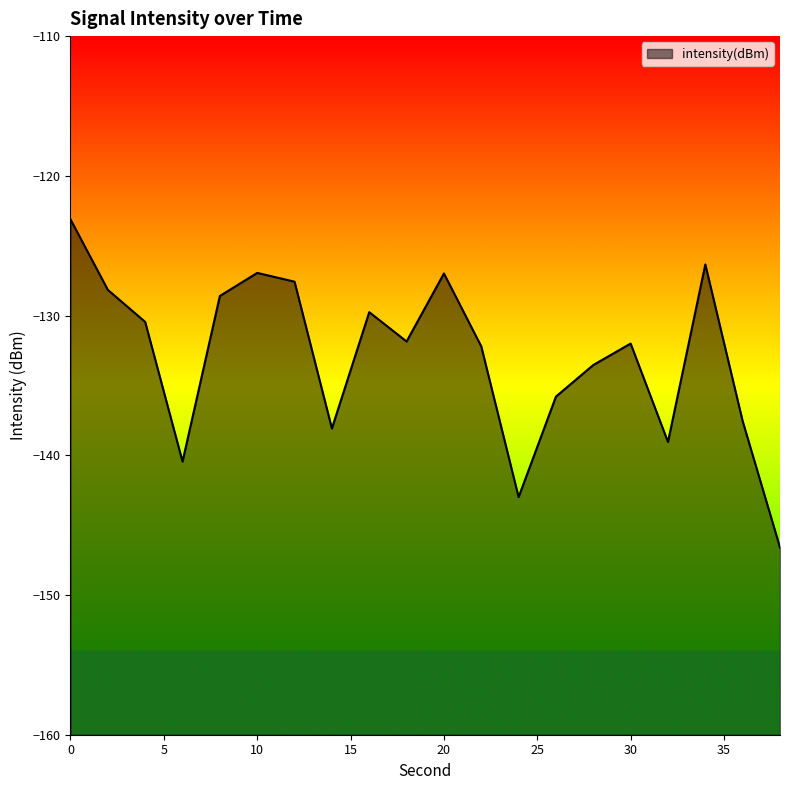

Reading left to right, extract all data points from this chart.

0=-123.1	2=-128.2	4=-130.5	6=-140.4	8=-128.6	10=-126.9	12=-127.6	14=-138.1	16=-129.8	18=-131.9	20=-127.0	22=-132.2	24=-143.0	26=-135.8	28=-133.5	30=-132.0	32=-139.0	34=-126.3	36=-137.6	38=-146.6